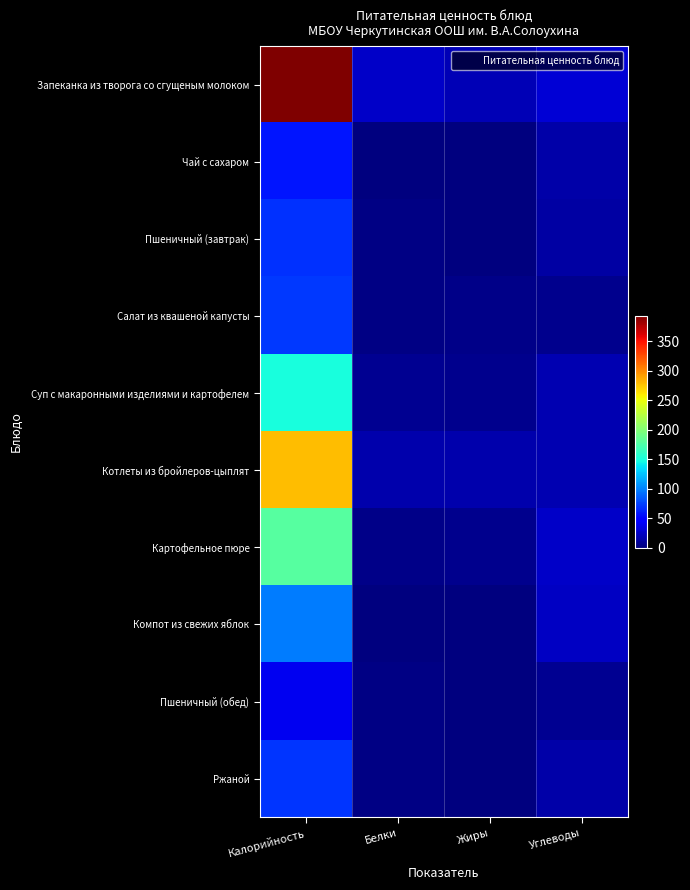

Rank the series at Углеводы from lowest to highest value.

Салат из квашеной капусты, Пшеничный (обед), Пшеничный (завтрак), Ржаной, Чай с сахаром, Суп с макаронными изделиями и картофелем, Котлеты из бройлеров-цыплят, Компот из свежих яблок, Картофельное пюре, Запеканка из творога со сгущеным молоком